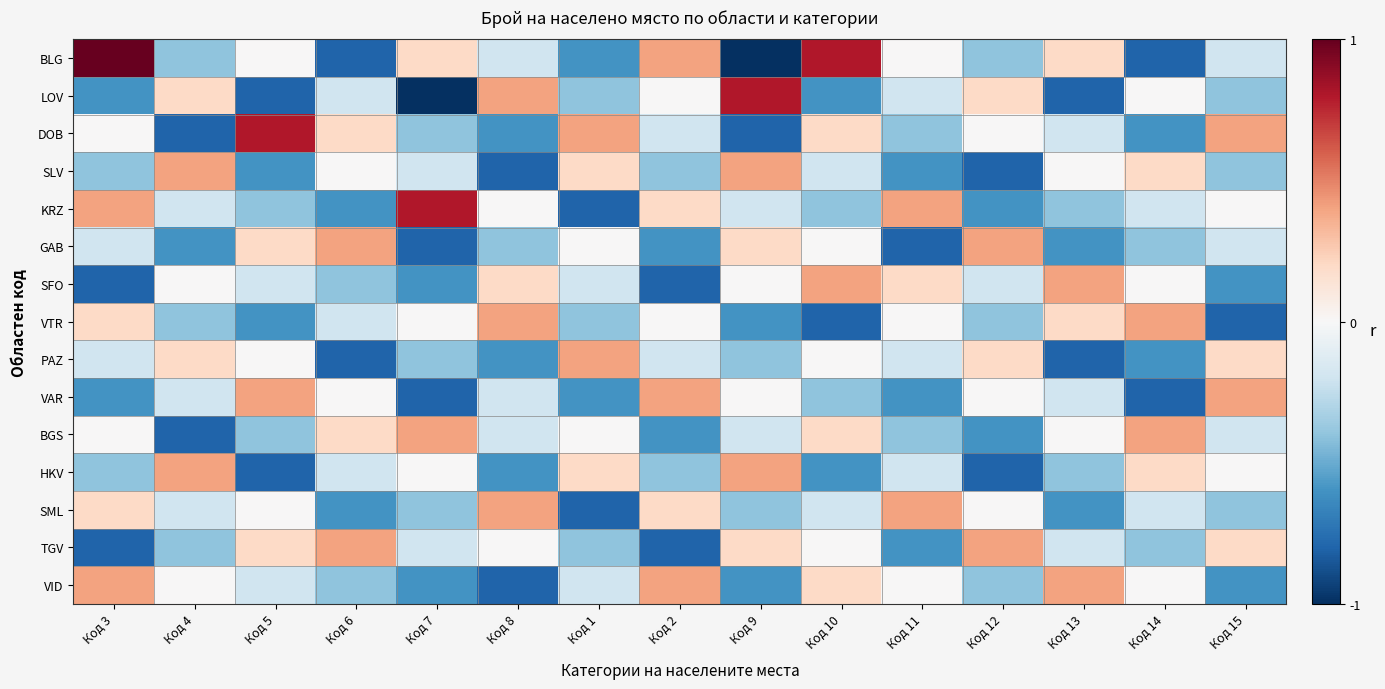

How many categories are shown in the chart?

15